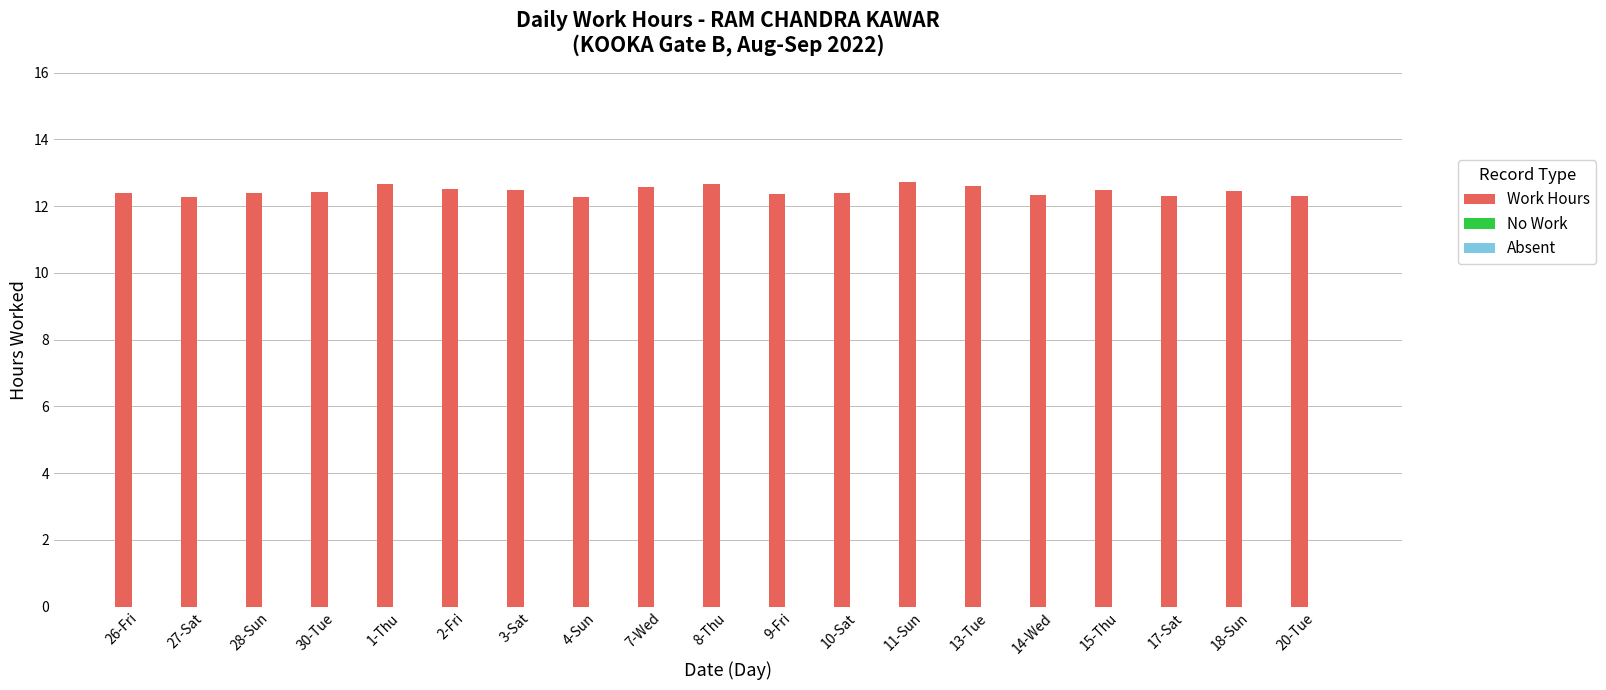

Approximately how many times larger is the value at 4-Sun compared to 2-Fri?

1.0